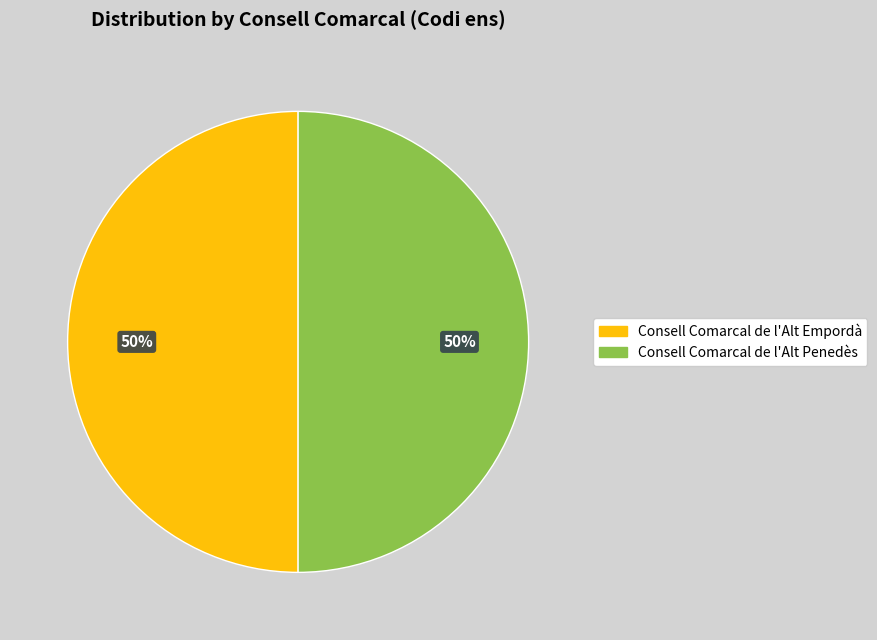

Count the number of slices in the pie.

2